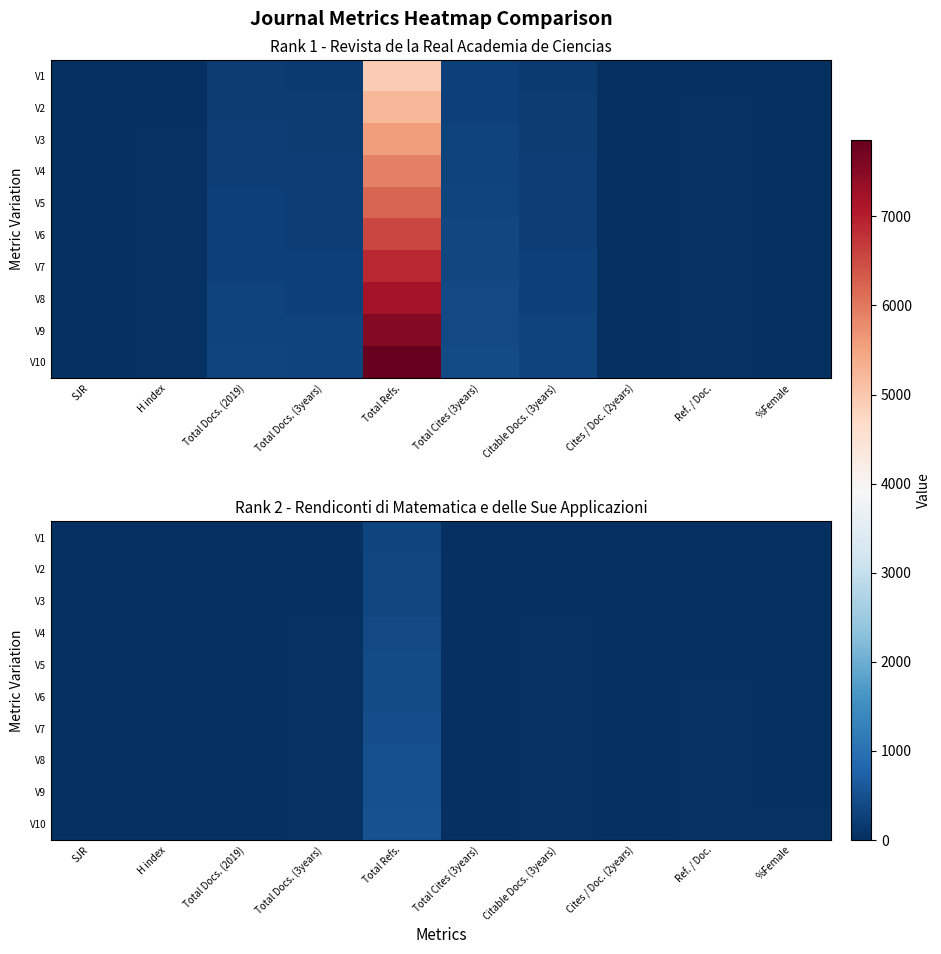

Which series has the widest spread of values?

V10